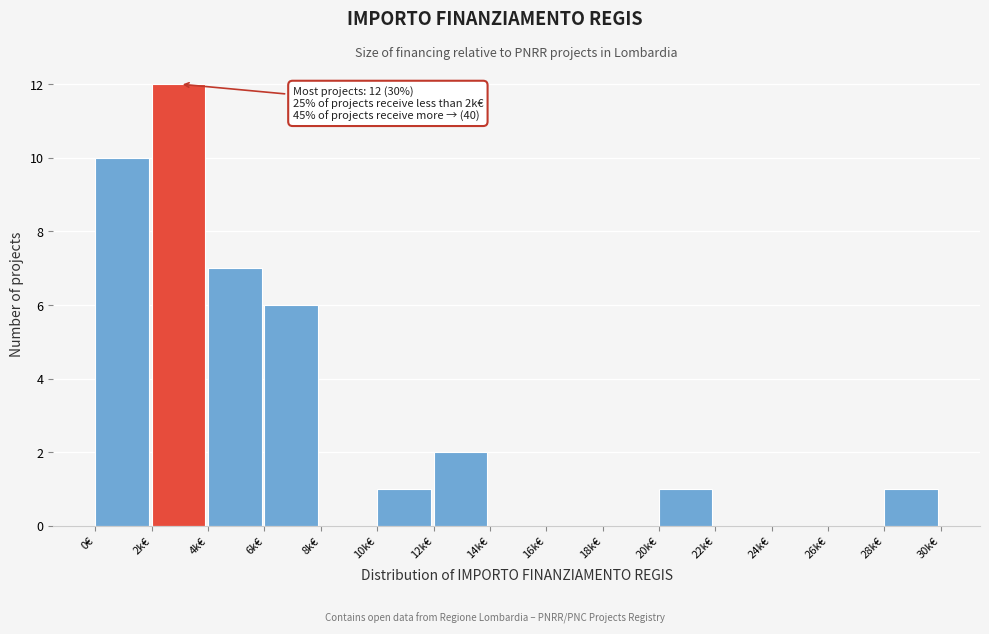

Reading right to left, extract all data points from this chart.

28k€=1	26k€=0	24k€=0	22k€=0	20k€=1	18k€=0	16k€=0	14k€=0	12k€=2	10k€=1	8k€=0	6k€=6	4k€=7	2k€=12	0€=10